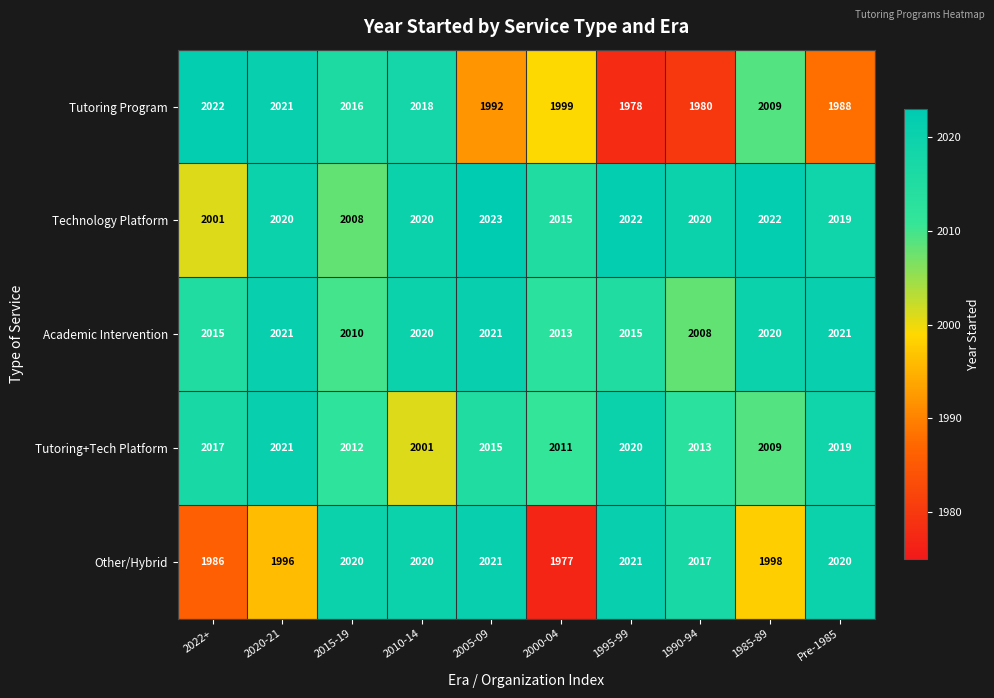

At how many categories does at least one series exceed 1987?

10